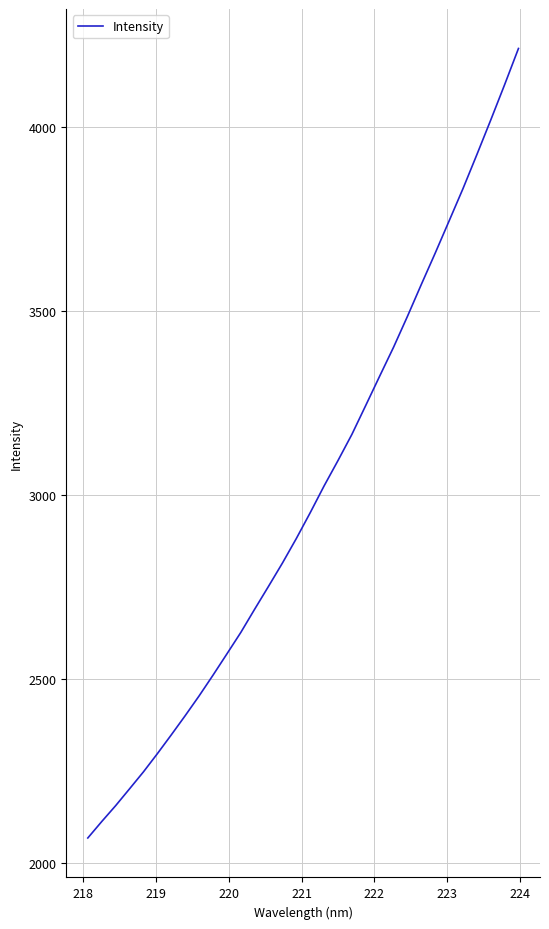

True or false: the data has more than 0 interior local peaks.

False